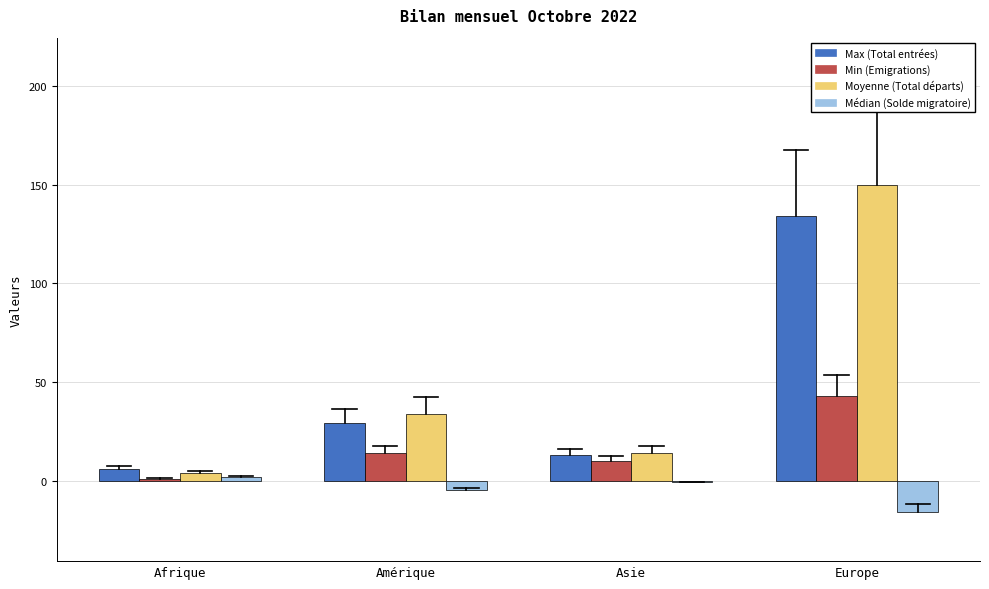

Reading left to right, what are all the values shown in this chart?

Max (Total entrées): Afrique=6	Amérique=29	Asie=13	Europe=134
Min (Emigrations): Afrique=1	Amérique=14	Asie=10	Europe=43
Moyenne (Total départs): Afrique=4	Amérique=34	Asie=14	Europe=150
Médian (Solde migratoire): Afrique=2	Amérique=-5	Asie=-1	Europe=-16